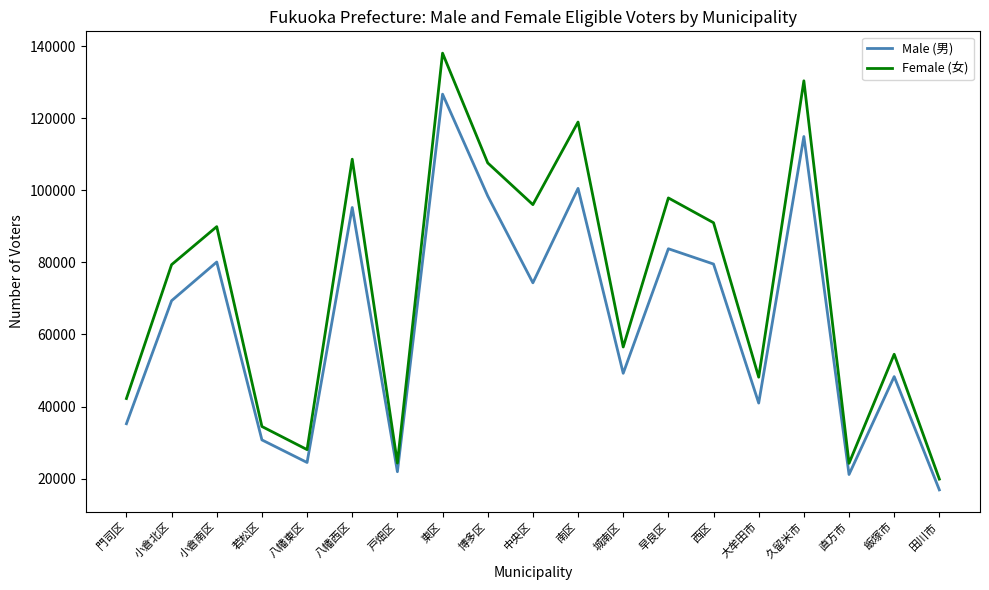

What is the difference between the Male (男) values at 早良区 and 東区?

42899